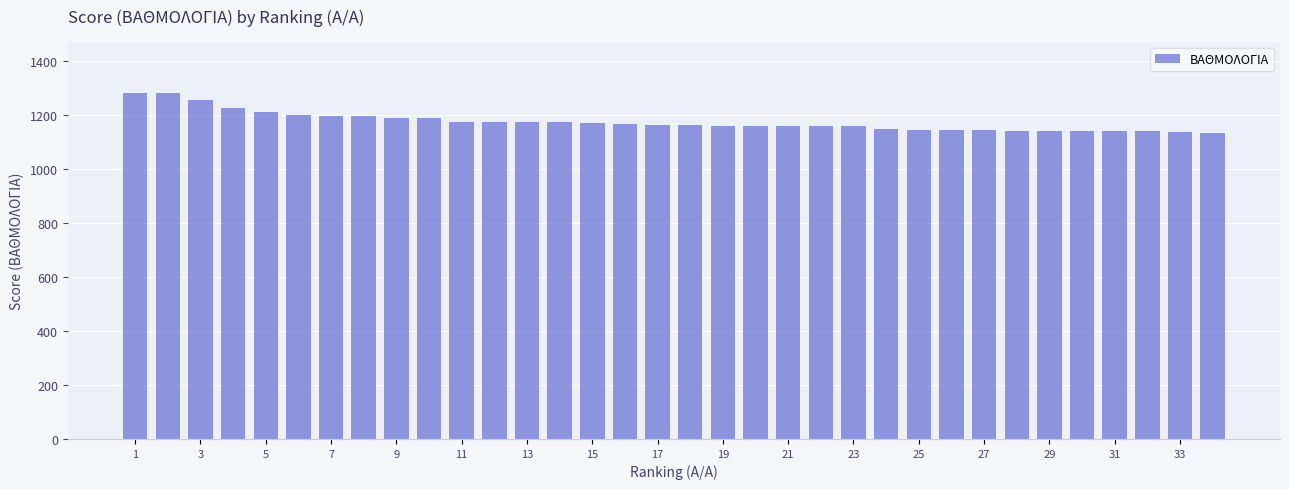

What is the difference between the maximum and minimum values?

145.4